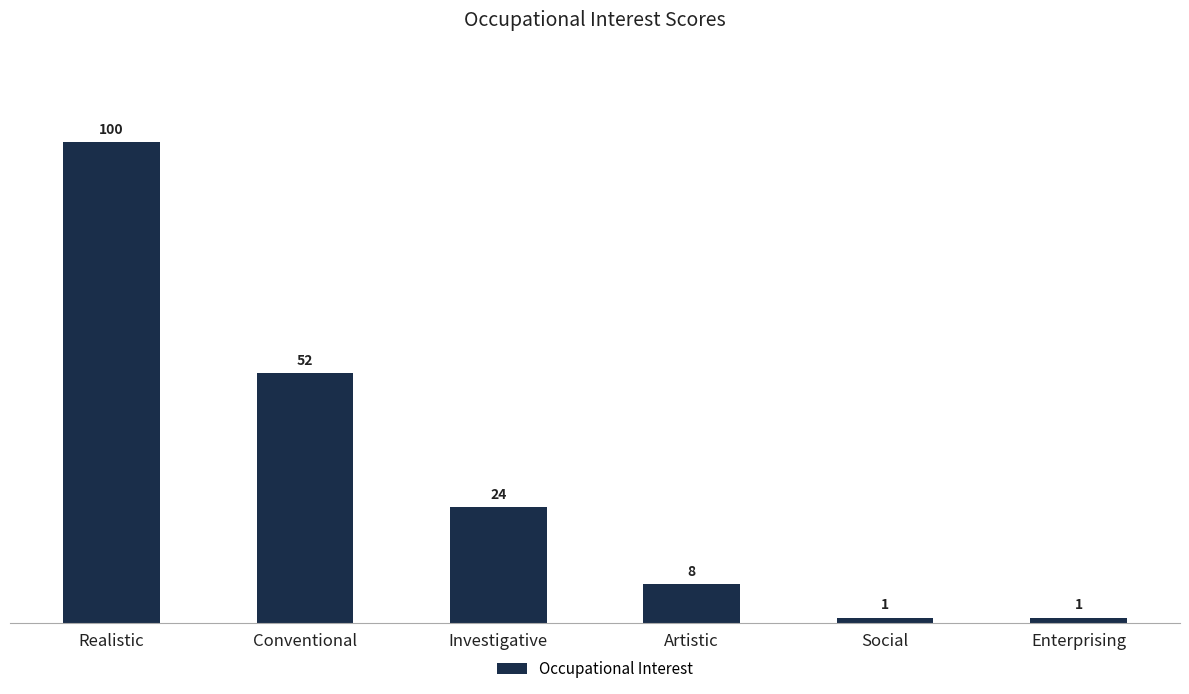

Count the number of data series in this chart.

1